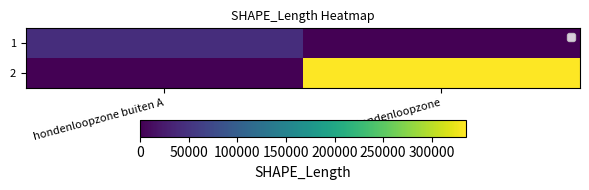

Which series has the largest total across all categories?

2